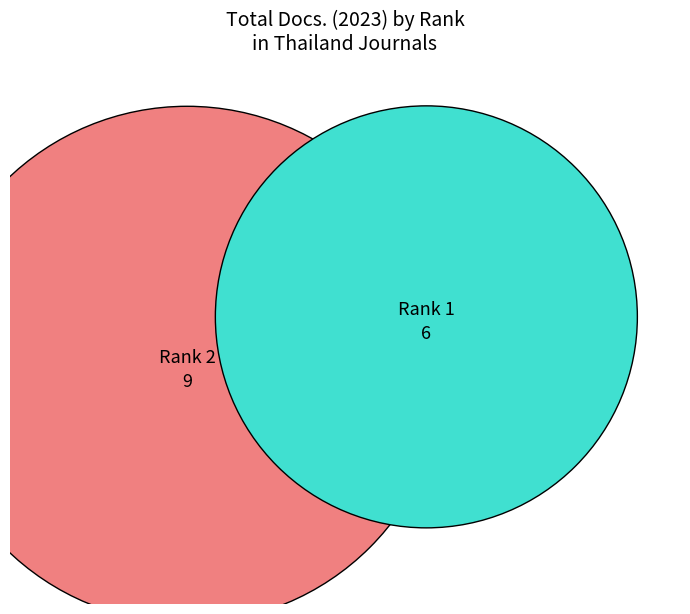

How many slices are in this pie chart?

2